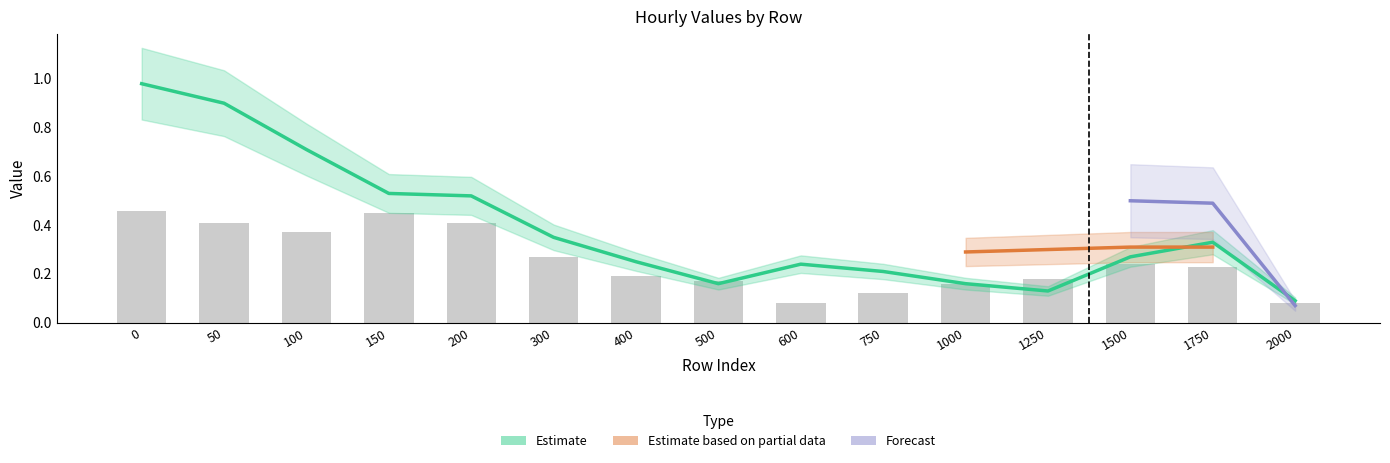

Is the value of 18:00 at 1250 greater than the value of 24:00 at 600?

No